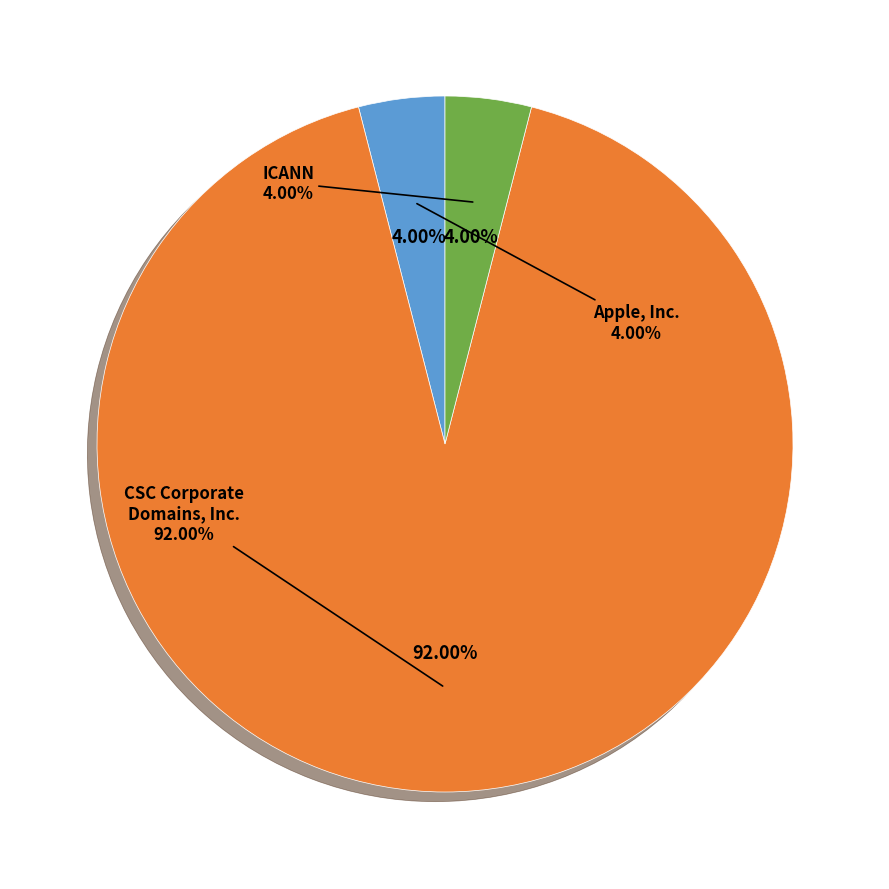

Count the number of slices in the pie.

3